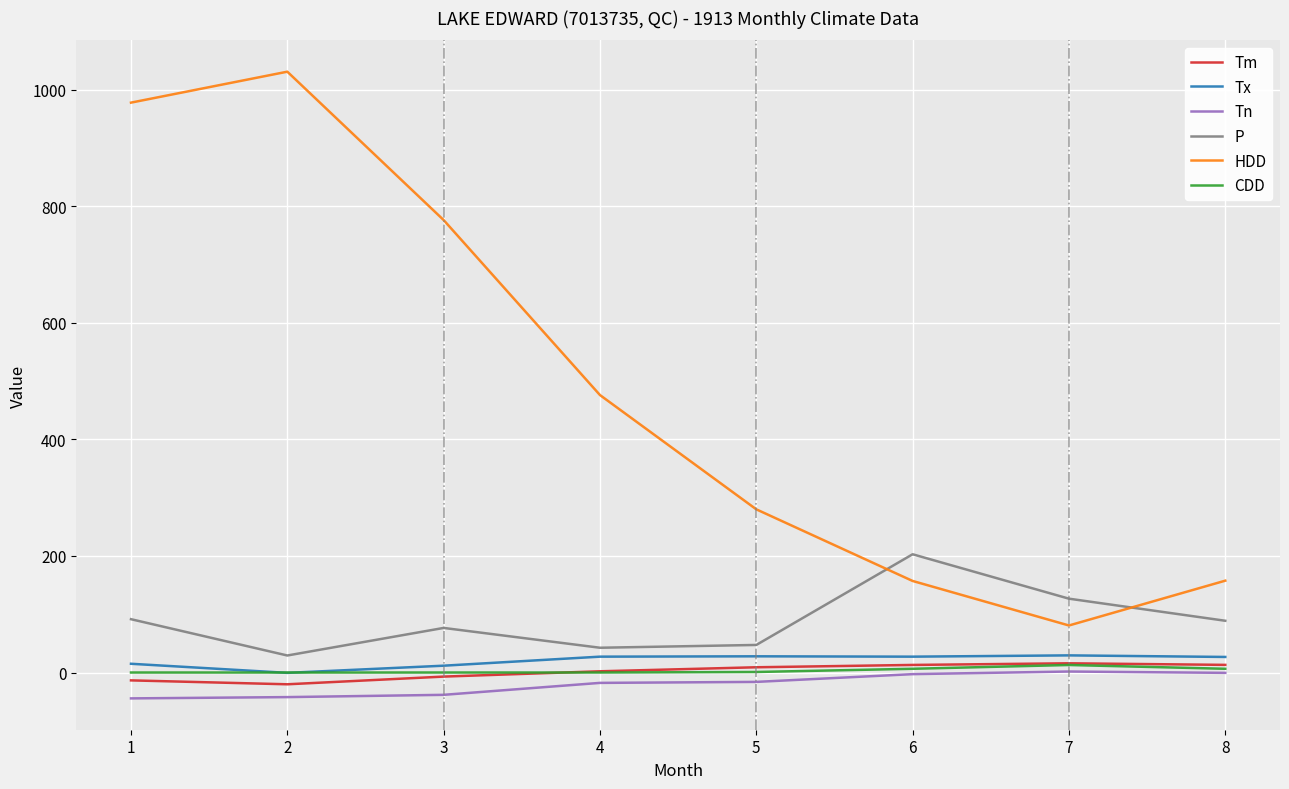

True or false: Tx and Tm intersect in this chart.

False